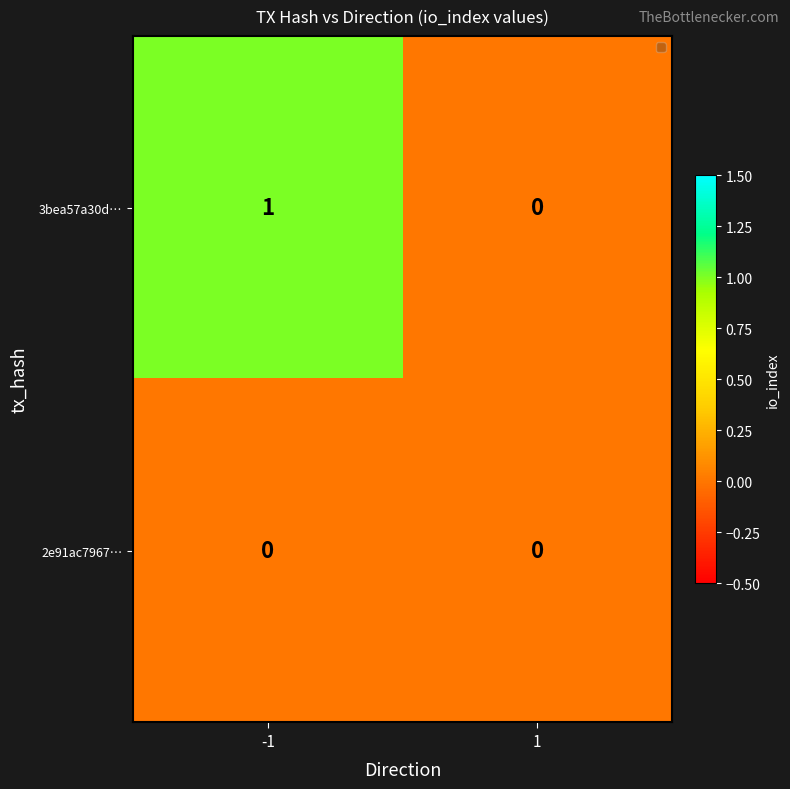

Which series has the widest spread of values?

3bea57a30d…